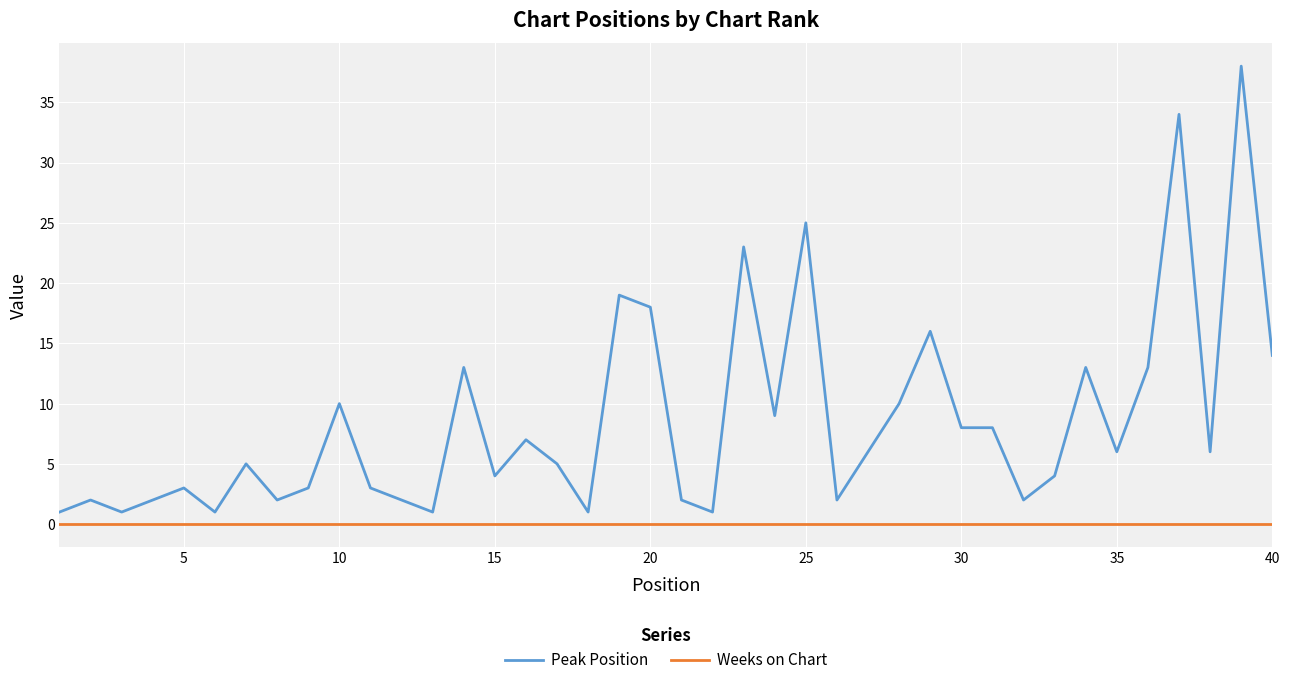

True or false: Peak Position and Weeks on Chart cross at least once.

False